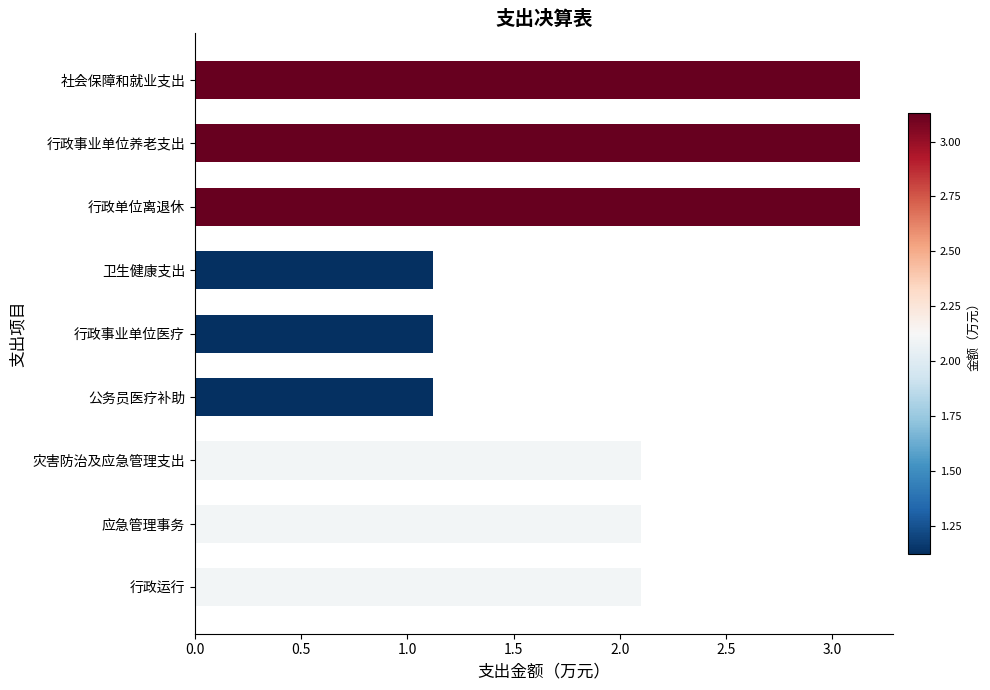

Approximately how many times larger is the value at 行政事业单位养老支出 compared to 公务员医疗补助?

2.8